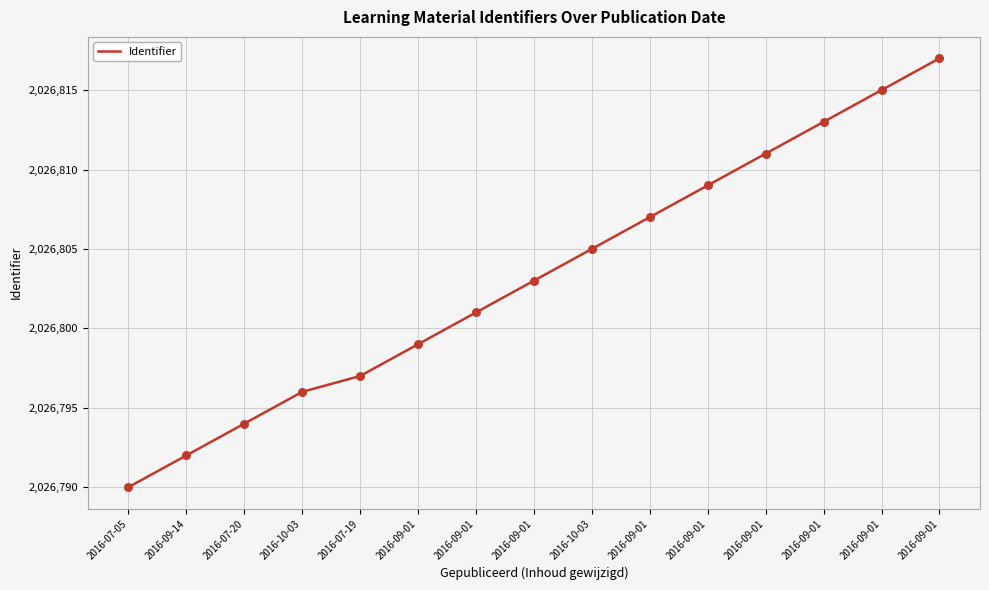

Between 2016-09-14 and 2016-07-19, which is larger?

2016-07-19